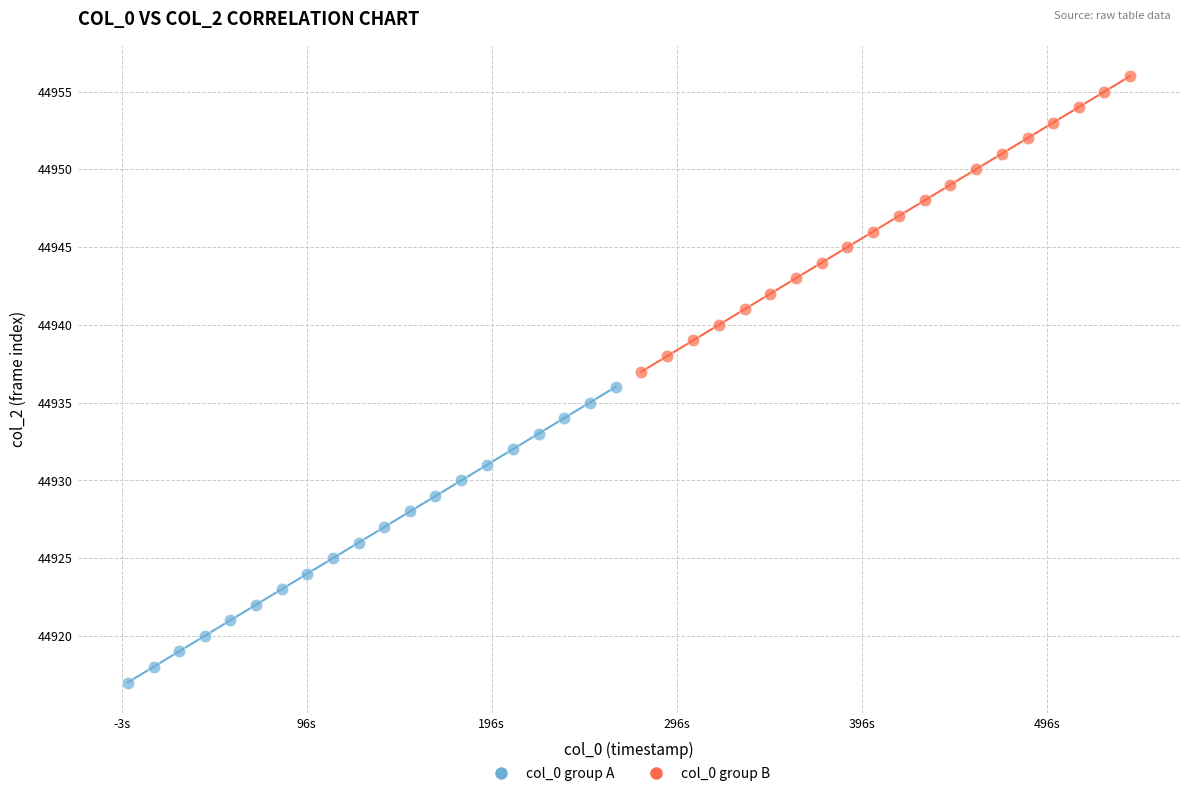

Which series reaches the minimum Y coordinate?

col_0 group A